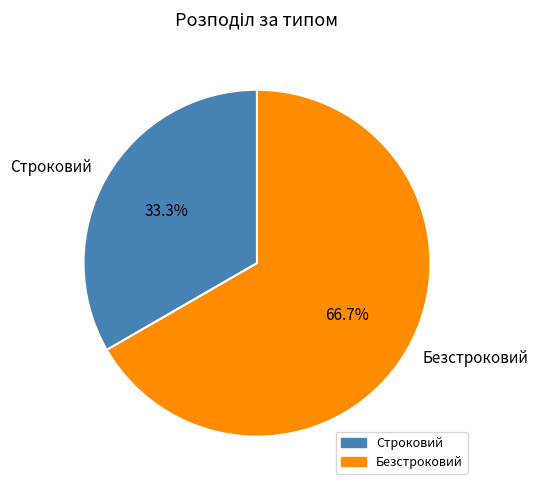

To the nearest percent, what portion does Строковий represent?

33%